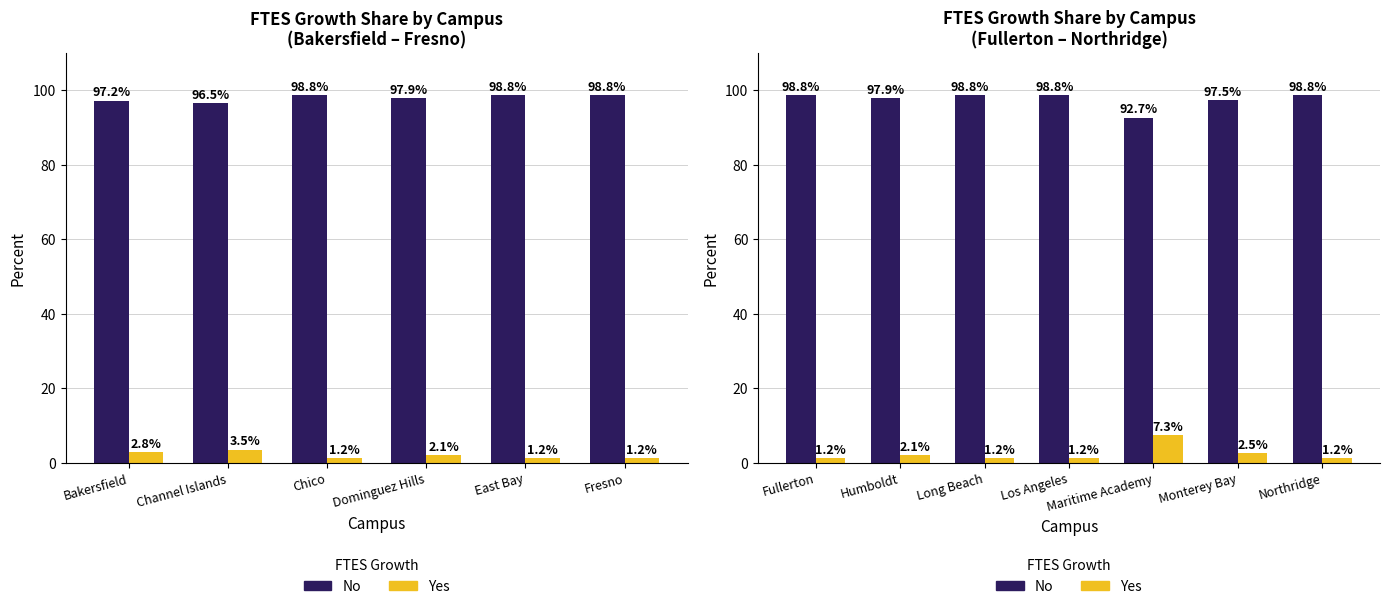

Is the value of No Growth at Los Angeles greater than the value of Growth at Long Beach?

Yes